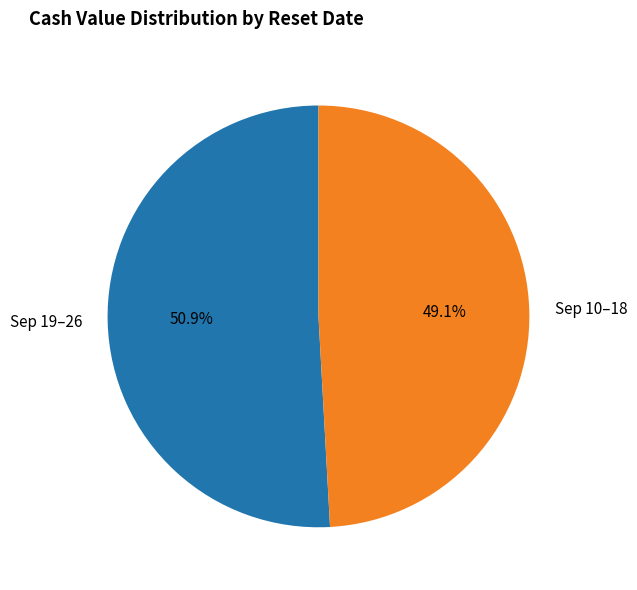

How many segments does this pie chart have?

2